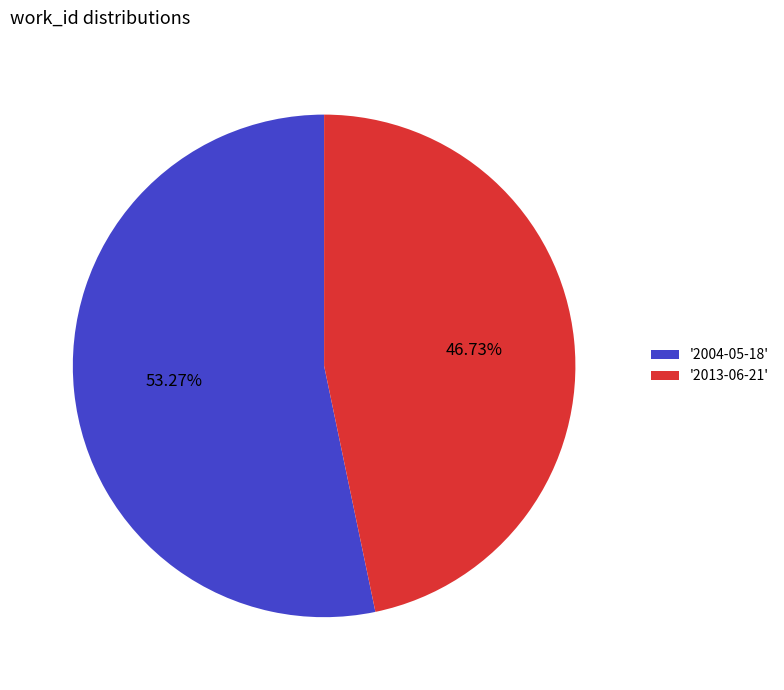

What is the ratio of the value at '2013-06-21' to the value at '2004-05-18'?

0.9